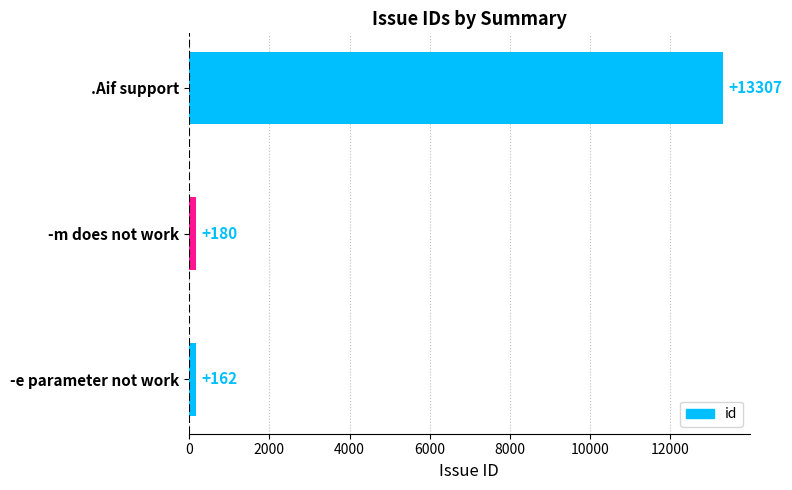

Between -m does not work and .Aif support, which is larger?

.Aif support